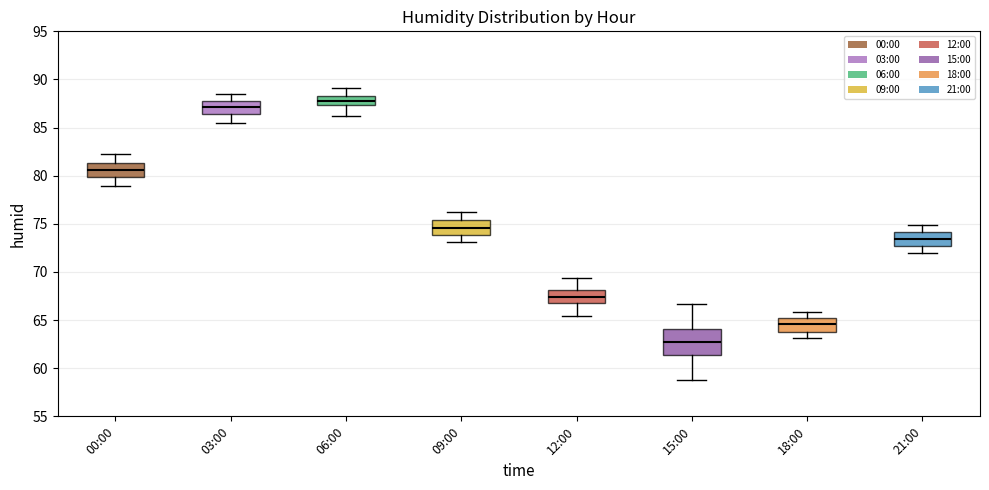

Reading left to right, transcribe this box plot: for each box, give where its median line is, the range the box spans, and where its two whiskers end, as read against the y-axis. The values are not printed on the chart, so give them approximately, as read against the axis.

00:00: median 80.5, box 80.0 to 81.5, whiskers 79.0 to 82.5
03:00: median 87.0, box 86.5 to 88.0, whiskers 85.5 to 88.5
06:00: median 88.0, box 87.5 to 88.5, whiskers 86.0 to 89.0
09:00: median 74.5, box 74.0 to 75.5, whiskers 73.0 to 76.0
12:00: median 67.5, box 66.5 to 68.0, whiskers 65.5 to 69.5
15:00: median 63.0, box 61.5 to 64.0, whiskers 59.0 to 66.5
18:00: median 64.5, box 63.5 to 65.0, whiskers 63.0 to 66.0
21:00: median 73.5, box 72.5 to 74.0, whiskers 72.0 to 75.0